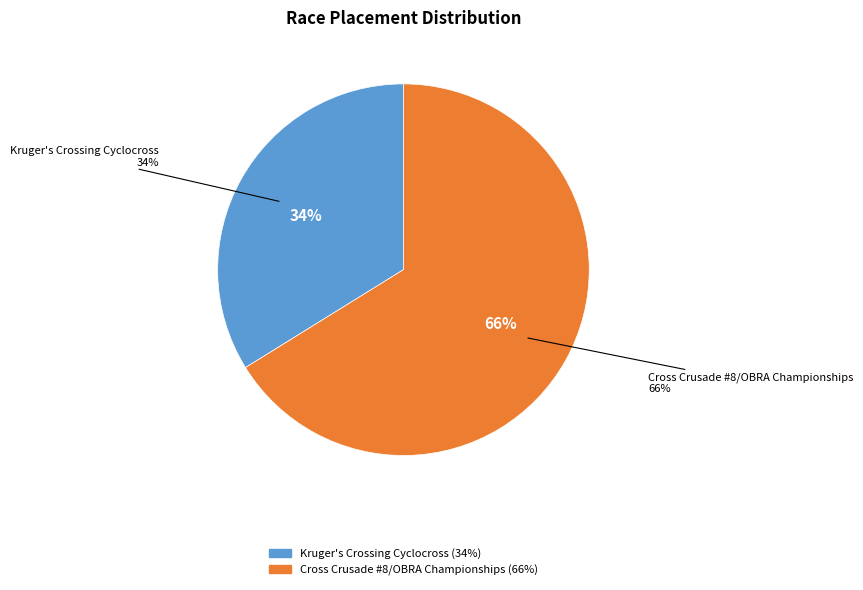

Which slice is the smallest?

Kruger's Crossing Cyclocross